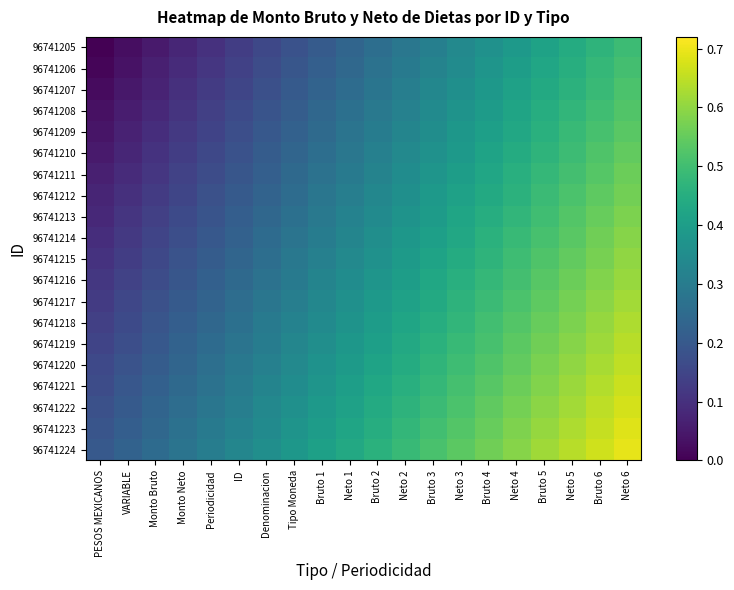

Reading left to right, extract all data points from this chart.

96741205: PESOS MEXICANOS=0.0	VARIABLE=0.0	Monto Bruto=0.1	Monto Neto=0.1	Periodicidad=0.1	ID=0.1	Denominacion=0.2	Tipo Moneda=0.2	Bruto 1=0.2	Neto 1=0.2	Bruto 2=0.3	Neto 2=0.3	Bruto 3=0.3	Neto 3=0.3	Bruto 4=0.4	Neto 4=0.4	Bruto 5=0.4	Neto 5=0.4	Bruto 6=0.5	Neto 6=0.5
96741206: PESOS MEXICANOS=0.0	VARIABLE=0.0	Monto Bruto=0.1	Monto Neto=0.1	Periodicidad=0.1	ID=0.1	Denominacion=0.2	Tipo Moneda=0.2	Bruto 1=0.2	Neto 1=0.2	Bruto 2=0.3	Neto 2=0.3	Bruto 3=0.3	Neto 3=0.3	Bruto 4=0.4	Neto 4=0.4	Bruto 5=0.4	Neto 5=0.5	Bruto 6=0.5	Neto 6=0.5
96741207: PESOS MEXICANOS=0.0	VARIABLE=0.0	Monto Bruto=0.1	Monto Neto=0.1	Periodicidad=0.1	ID=0.2	Denominacion=0.2	Tipo Moneda=0.2	Bruto 1=0.2	Neto 1=0.3	Bruto 2=0.3	Neto 2=0.3	Bruto 3=0.3	Neto 3=0.4	Bruto 4=0.4	Neto 4=0.4	Bruto 5=0.4	Neto 5=0.5	Bruto 6=0.5	Neto 6=0.5
96741208: PESOS MEXICANOS=0.0	VARIABLE=0.1	Monto Bruto=0.1	Monto Neto=0.1	Periodicidad=0.1	ID=0.2	Denominacion=0.2	Tipo Moneda=0.2	Bruto 1=0.2	Neto 1=0.3	Bruto 2=0.3	Neto 2=0.3	Bruto 3=0.3	Neto 3=0.4	Bruto 4=0.4	Neto 4=0.4	Bruto 5=0.4	Neto 5=0.5	Bruto 6=0.5	Neto 6=0.5
96741209: PESOS MEXICANOS=0.0	VARIABLE=0.1	Monto Bruto=0.1	Monto Neto=0.1	Periodicidad=0.1	ID=0.2	Denominacion=0.2	Tipo Moneda=0.2	Bruto 1=0.3	Neto 1=0.3	Bruto 2=0.3	Neto 2=0.3	Bruto 3=0.4	Neto 3=0.4	Bruto 4=0.4	Neto 4=0.4	Bruto 5=0.5	Neto 5=0.5	Bruto 6=0.5	Neto 6=0.5
96741210: PESOS MEXICANOS=0.1	VARIABLE=0.1	Monto Bruto=0.1	Monto Neto=0.1	Periodicidad=0.2	ID=0.2	Denominacion=0.2	Tipo Moneda=0.2	Bruto 1=0.3	Neto 1=0.3	Bruto 2=0.3	Neto 2=0.3	Bruto 3=0.4	Neto 3=0.4	Bruto 4=0.4	Neto 4=0.4	Bruto 5=0.5	Neto 5=0.5	Bruto 6=0.5	Neto 6=0.5
96741211: PESOS MEXICANOS=0.1	VARIABLE=0.1	Monto Bruto=0.1	Monto Neto=0.1	Periodicidad=0.2	ID=0.2	Denominacion=0.2	Tipo Moneda=0.2	Bruto 1=0.3	Neto 1=0.3	Bruto 2=0.3	Neto 2=0.3	Bruto 3=0.4	Neto 3=0.4	Bruto 4=0.4	Neto 4=0.5	Bruto 5=0.5	Neto 5=0.5	Bruto 6=0.5	Neto 6=0.6
96741212: PESOS MEXICANOS=0.1	VARIABLE=0.1	Monto Bruto=0.1	Monto Neto=0.2	Periodicidad=0.2	ID=0.2	Denominacion=0.2	Tipo Moneda=0.3	Bruto 1=0.3	Neto 1=0.3	Bruto 2=0.3	Neto 2=0.4	Bruto 3=0.4	Neto 3=0.4	Bruto 4=0.4	Neto 4=0.5	Bruto 5=0.5	Neto 5=0.5	Bruto 6=0.5	Neto 6=0.6
96741213: PESOS MEXICANOS=0.1	VARIABLE=0.1	Monto Bruto=0.1	Monto Neto=0.2	Periodicidad=0.2	ID=0.2	Denominacion=0.2	Tipo Moneda=0.3	Bruto 1=0.3	Neto 1=0.3	Bruto 2=0.3	Neto 2=0.4	Bruto 3=0.4	Neto 3=0.4	Bruto 4=0.4	Neto 4=0.5	Bruto 5=0.5	Neto 5=0.5	Bruto 6=0.6	Neto 6=0.6
96741214: PESOS MEXICANOS=0.1	VARIABLE=0.1	Monto Bruto=0.1	Monto Neto=0.2	Periodicidad=0.2	ID=0.2	Denominacion=0.3	Tipo Moneda=0.3	Bruto 1=0.3	Neto 1=0.3	Bruto 2=0.4	Neto 2=0.4	Bruto 3=0.4	Neto 3=0.4	Bruto 4=0.5	Neto 4=0.5	Bruto 5=0.5	Neto 5=0.5	Bruto 6=0.6	Neto 6=0.6
96741215: PESOS MEXICANOS=0.1	VARIABLE=0.1	Monto Bruto=0.2	Monto Neto=0.2	Periodicidad=0.2	ID=0.2	Denominacion=0.3	Tipo Moneda=0.3	Bruto 1=0.3	Neto 1=0.3	Bruto 2=0.4	Neto 2=0.4	Bruto 3=0.4	Neto 3=0.4	Bruto 4=0.5	Neto 4=0.5	Bruto 5=0.5	Neto 5=0.5	Bruto 6=0.6	Neto 6=0.6
96741216: PESOS MEXICANOS=0.1	VARIABLE=0.1	Monto Bruto=0.2	Monto Neto=0.2	Periodicidad=0.2	ID=0.2	Denominacion=0.3	Tipo Moneda=0.3	Bruto 1=0.3	Neto 1=0.3	Bruto 2=0.4	Neto 2=0.4	Bruto 3=0.4	Neto 3=0.5	Bruto 4=0.5	Neto 4=0.5	Bruto 5=0.5	Neto 5=0.6	Bruto 6=0.6	Neto 6=0.6
96741217: PESOS MEXICANOS=0.1	VARIABLE=0.2	Monto Bruto=0.2	Monto Neto=0.2	Periodicidad=0.2	ID=0.3	Denominacion=0.3	Tipo Moneda=0.3	Bruto 1=0.3	Neto 1=0.4	Bruto 2=0.4	Neto 2=0.4	Bruto 3=0.4	Neto 3=0.5	Bruto 4=0.5	Neto 4=0.5	Bruto 5=0.5	Neto 5=0.6	Bruto 6=0.6	Neto 6=0.6
96741218: PESOS MEXICANOS=0.1	VARIABLE=0.2	Monto Bruto=0.2	Monto Neto=0.2	Periodicidad=0.2	ID=0.3	Denominacion=0.3	Tipo Moneda=0.3	Bruto 1=0.3	Neto 1=0.4	Bruto 2=0.4	Neto 2=0.4	Bruto 3=0.4	Neto 3=0.5	Bruto 4=0.5	Neto 4=0.5	Bruto 5=0.6	Neto 5=0.6	Bruto 6=0.6	Neto 6=0.6
96741219: PESOS MEXICANOS=0.1	VARIABLE=0.2	Monto Bruto=0.2	Monto Neto=0.2	Periodicidad=0.3	ID=0.3	Denominacion=0.3	Tipo Moneda=0.3	Bruto 1=0.4	Neto 1=0.4	Bruto 2=0.4	Neto 2=0.4	Bruto 3=0.5	Neto 3=0.5	Bruto 4=0.5	Neto 4=0.5	Bruto 5=0.6	Neto 5=0.6	Bruto 6=0.6	Neto 6=0.6
96741220: PESOS MEXICANOS=0.2	VARIABLE=0.2	Monto Bruto=0.2	Monto Neto=0.2	Periodicidad=0.3	ID=0.3	Denominacion=0.3	Tipo Moneda=0.3	Bruto 1=0.4	Neto 1=0.4	Bruto 2=0.4	Neto 2=0.4	Bruto 3=0.5	Neto 3=0.5	Bruto 4=0.5	Neto 4=0.5	Bruto 5=0.6	Neto 5=0.6	Bruto 6=0.6	Neto 6=0.7
96741221: PESOS MEXICANOS=0.2	VARIABLE=0.2	Monto Bruto=0.2	Monto Neto=0.2	Periodicidad=0.3	ID=0.3	Denominacion=0.3	Tipo Moneda=0.4	Bruto 1=0.4	Neto 1=0.4	Bruto 2=0.4	Neto 2=0.5	Bruto 3=0.5	Neto 3=0.5	Bruto 4=0.5	Neto 4=0.6	Bruto 5=0.6	Neto 5=0.6	Bruto 6=0.6	Neto 6=0.7
96741222: PESOS MEXICANOS=0.2	VARIABLE=0.2	Monto Bruto=0.2	Monto Neto=0.3	Periodicidad=0.3	ID=0.3	Denominacion=0.3	Tipo Moneda=0.4	Bruto 1=0.4	Neto 1=0.4	Bruto 2=0.4	Neto 2=0.5	Bruto 3=0.5	Neto 3=0.5	Bruto 4=0.5	Neto 4=0.6	Bruto 5=0.6	Neto 5=0.6	Bruto 6=0.6	Neto 6=0.7
96741223: PESOS MEXICANOS=0.2	VARIABLE=0.2	Monto Bruto=0.2	Monto Neto=0.3	Periodicidad=0.3	ID=0.3	Denominacion=0.3	Tipo Moneda=0.4	Bruto 1=0.4	Neto 1=0.4	Bruto 2=0.4	Neto 2=0.5	Bruto 3=0.5	Neto 3=0.5	Bruto 4=0.6	Neto 4=0.6	Bruto 5=0.6	Neto 5=0.6	Bruto 6=0.7	Neto 6=0.7
96741224: PESOS MEXICANOS=0.2	VARIABLE=0.2	Monto Bruto=0.3	Monto Neto=0.3	Periodicidad=0.3	ID=0.3	Denominacion=0.4	Tipo Moneda=0.4	Bruto 1=0.4	Neto 1=0.4	Bruto 2=0.5	Neto 2=0.5	Bruto 3=0.5	Neto 3=0.5	Bruto 4=0.6	Neto 4=0.6	Bruto 5=0.6	Neto 5=0.6	Bruto 6=0.7	Neto 6=0.7